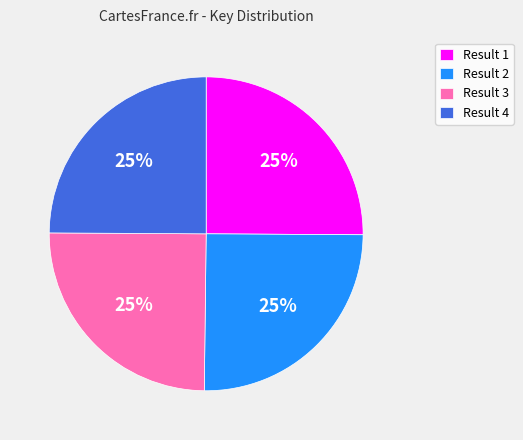

True or false: Result 2 accounts for 38% of the total.

False